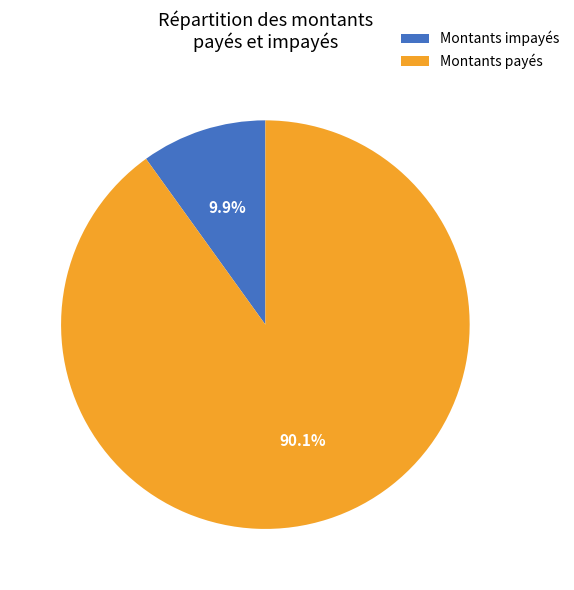

What is the smallest slice in the pie chart?

Montants impayés